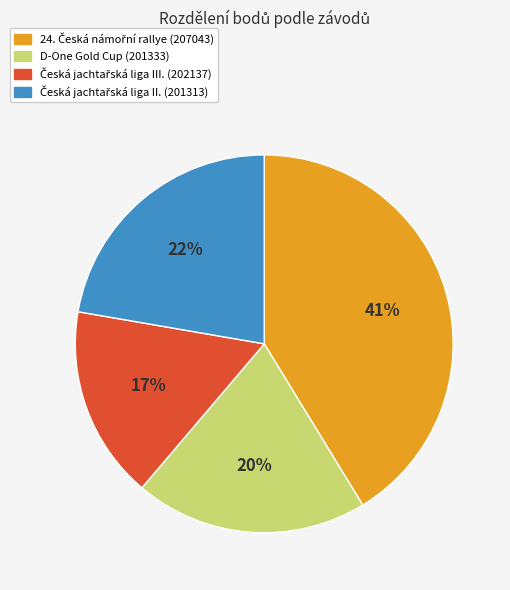

Count the number of slices in the pie.

4